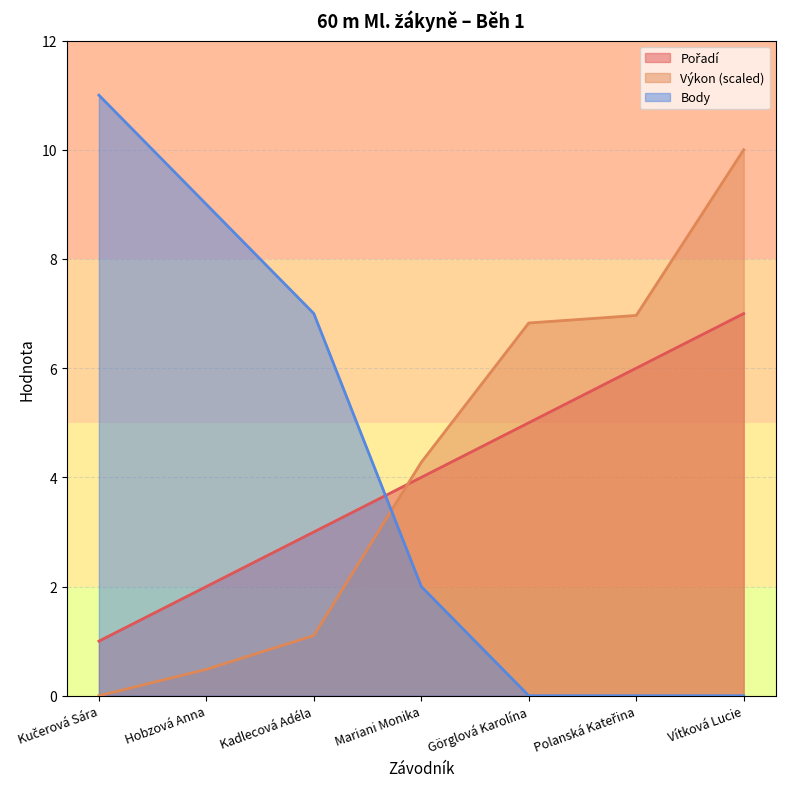

At which category is the sum across all series the highest?

Vítková Lucie